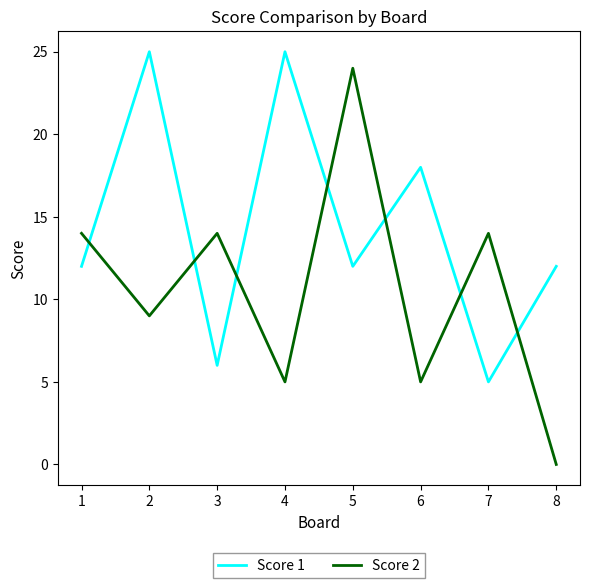

At which category does Score 2 reach its first local valley?

2